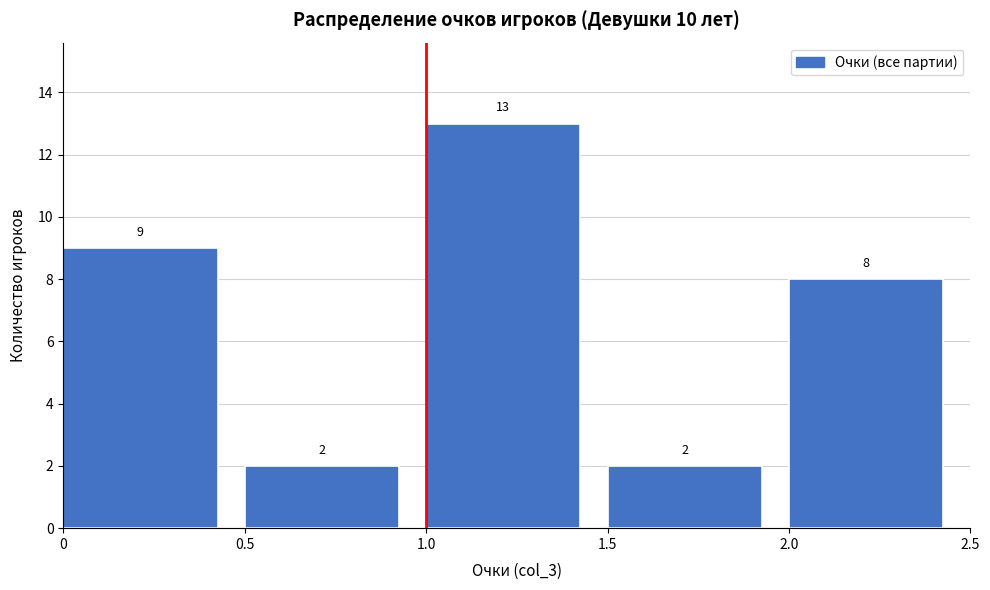

What is the height of the bar covering 1.0 to 1.5 on the x-axis?

13